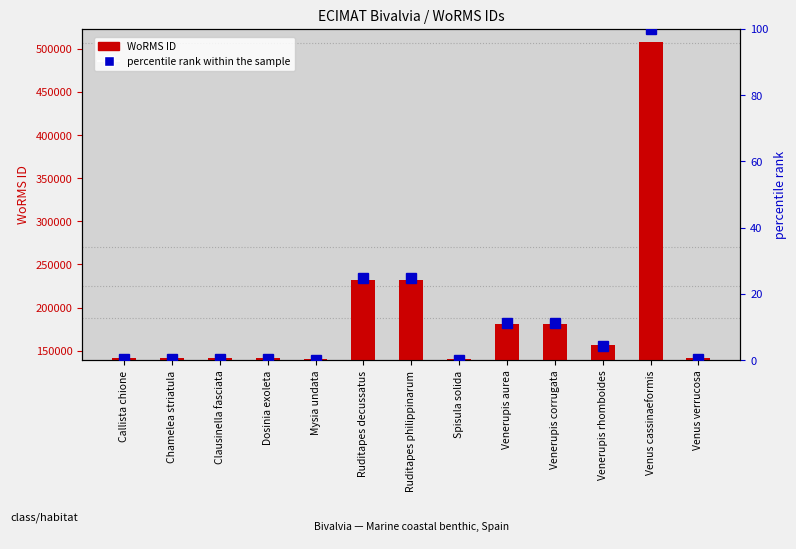

What is the label of the 3rd bar from the left?

Clausinella fasciata